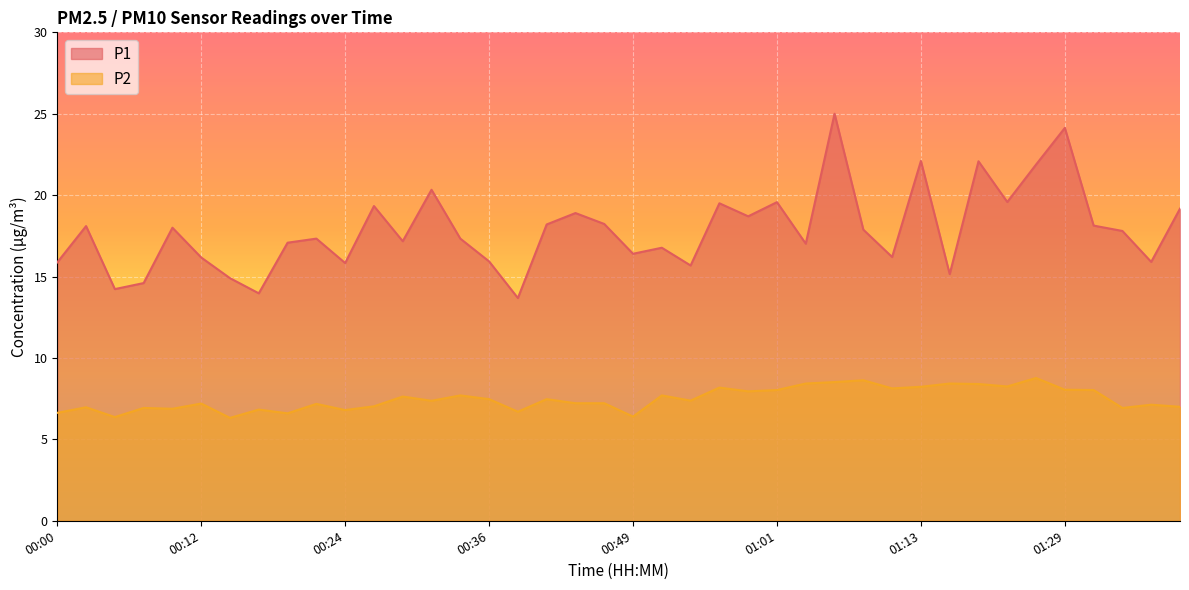

What is the label of the 4th point from the right?

01:31